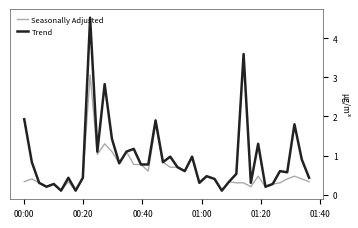

Which series has the largest range (max minus min)?

Trend